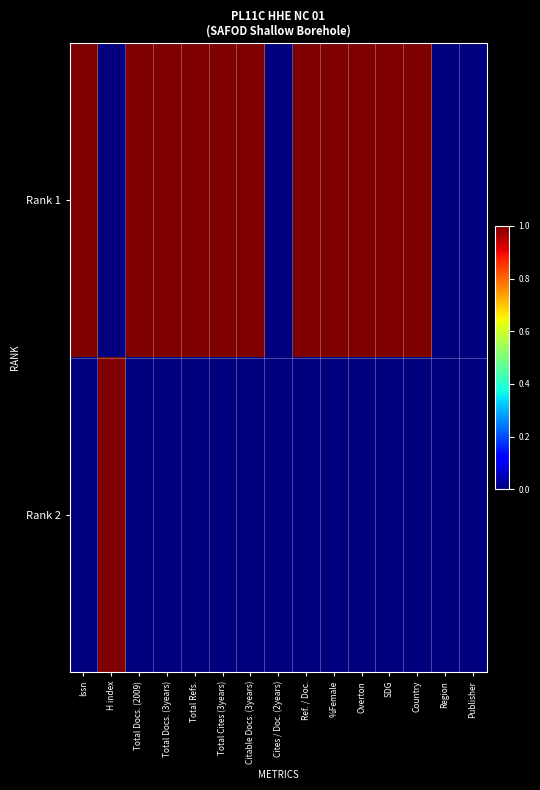

Reading left to right, extract all data points from this chart.

Rank 1: Issn=1	H index=0	Total Docs. (2009)=1	Total Docs. (3years)=1	Total Refs.=1	Total Cites (3years)=1	Citable Docs. (3years)=1	Cites / Doc. (2years)=0	Ref. / Doc.=1	%Female=1	Overton=1	SDG=1	Country=1	Region=0	Publisher=0
Rank 2: Issn=0	H index=1	Total Docs. (2009)=0	Total Docs. (3years)=0	Total Refs.=0	Total Cites (3years)=0	Citable Docs. (3years)=0	Cites / Doc. (2years)=0	Ref. / Doc.=0	%Female=0	Overton=0	SDG=0	Country=0	Region=0	Publisher=0